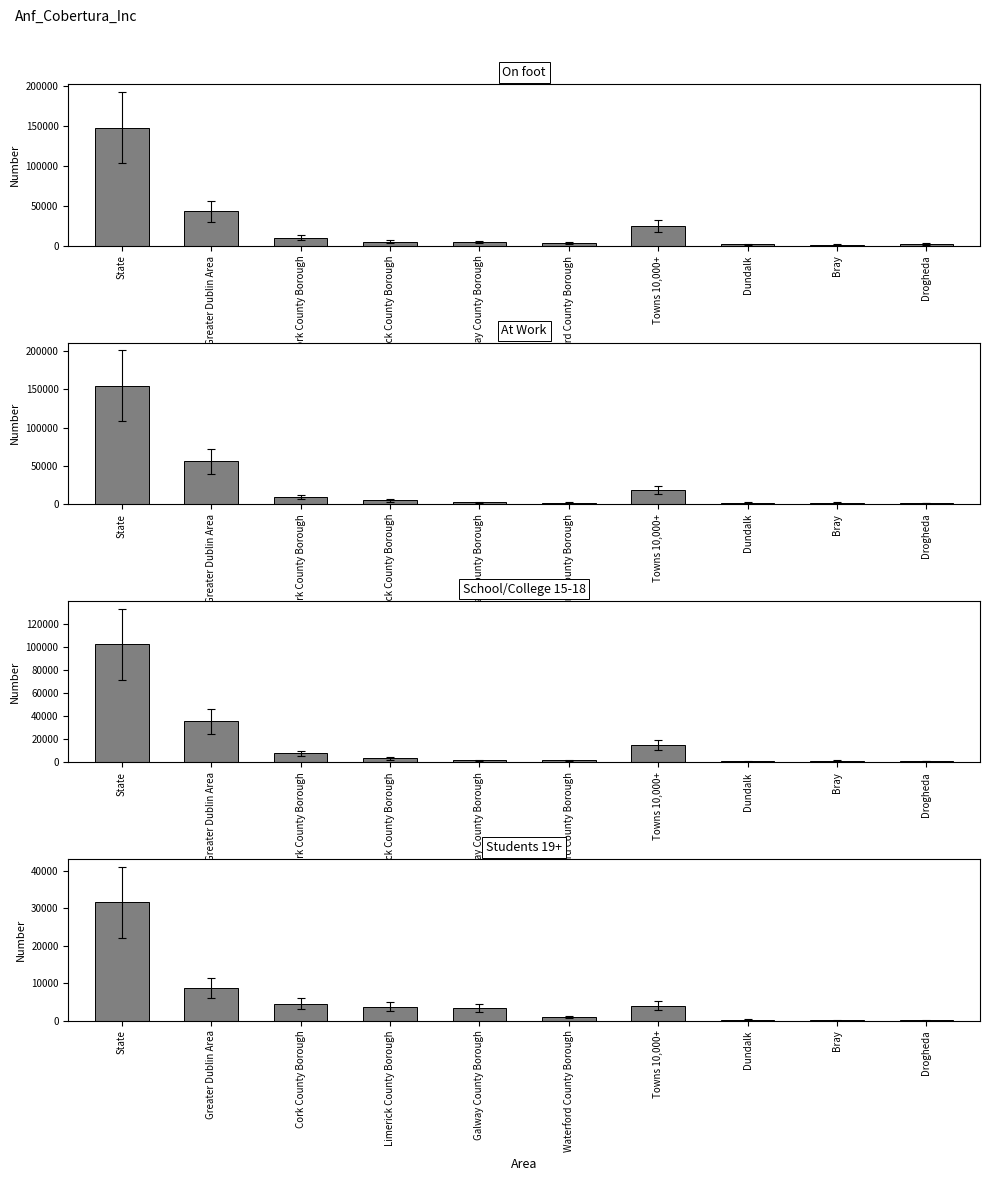

How many distinct data groups are displayed?

4